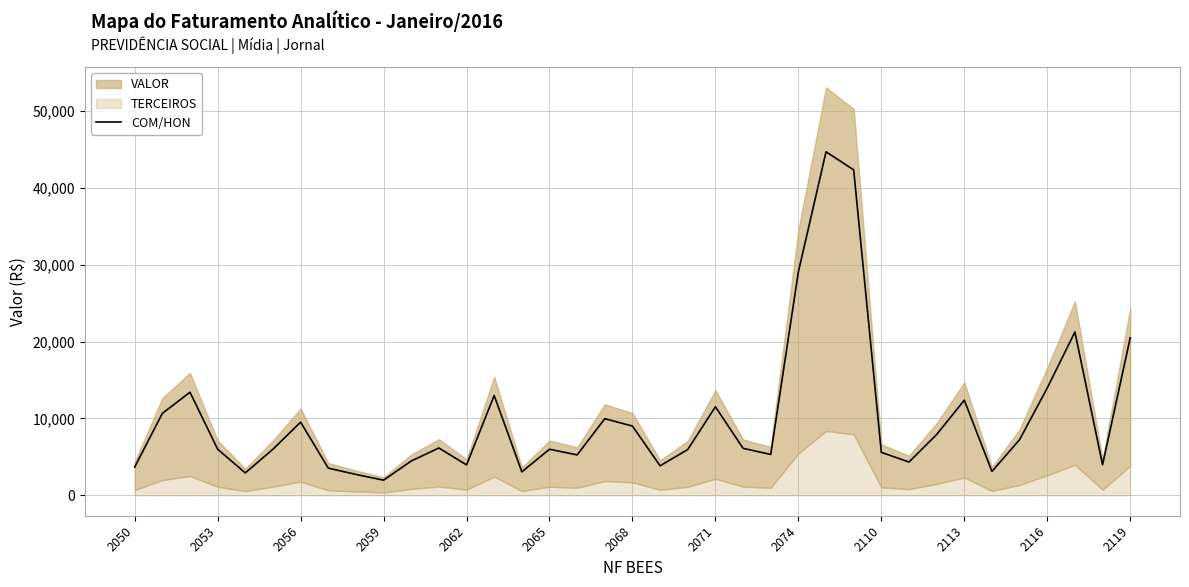

How many lines are shown in the chart?

1